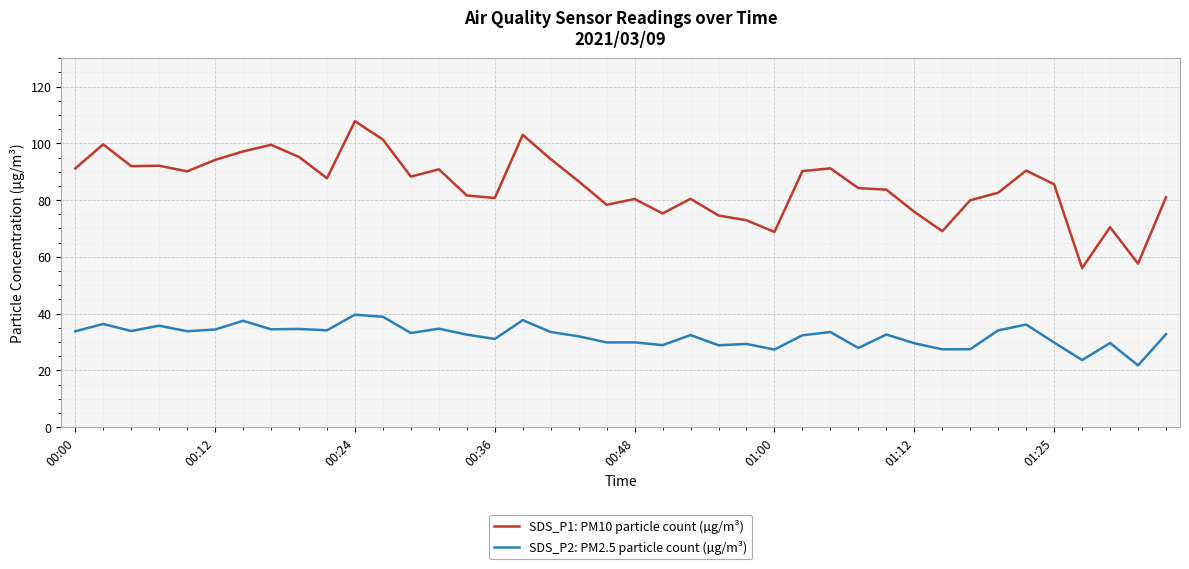

True or false: SDS_P2: PM2.5 particle count (µg/m³) and SDS_P1: PM10 particle count (µg/m³) intersect in this chart.

False